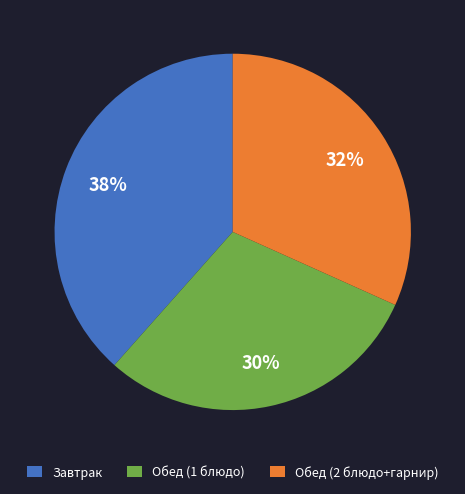

Do Завтрак and Обед (2 блюдо+гарнир) together represent more than half of the pie?

Yes